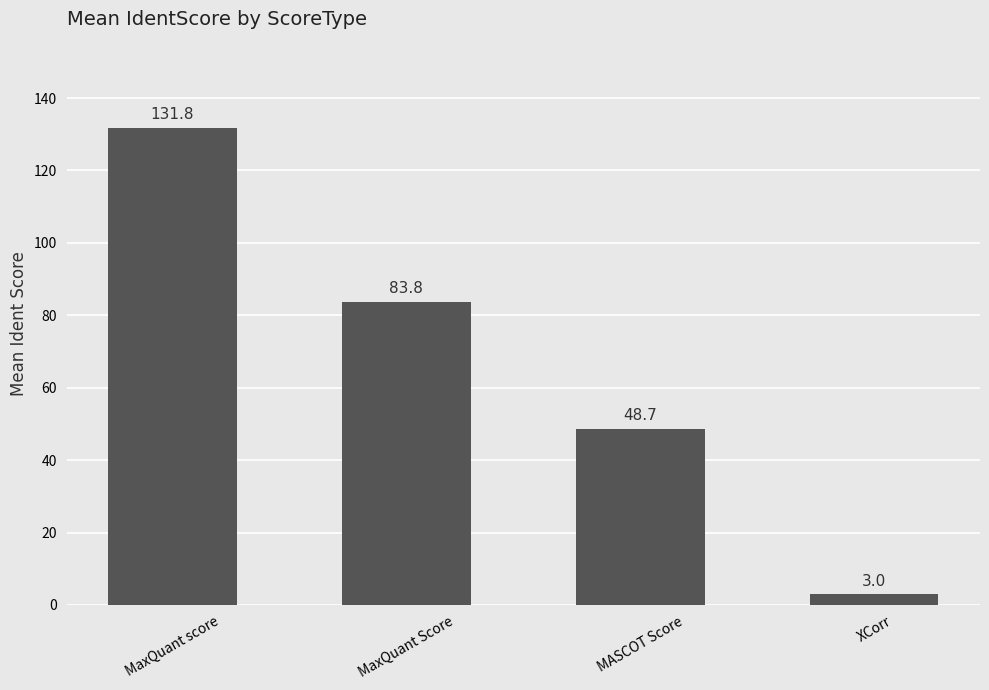

What is the average value?

66.8